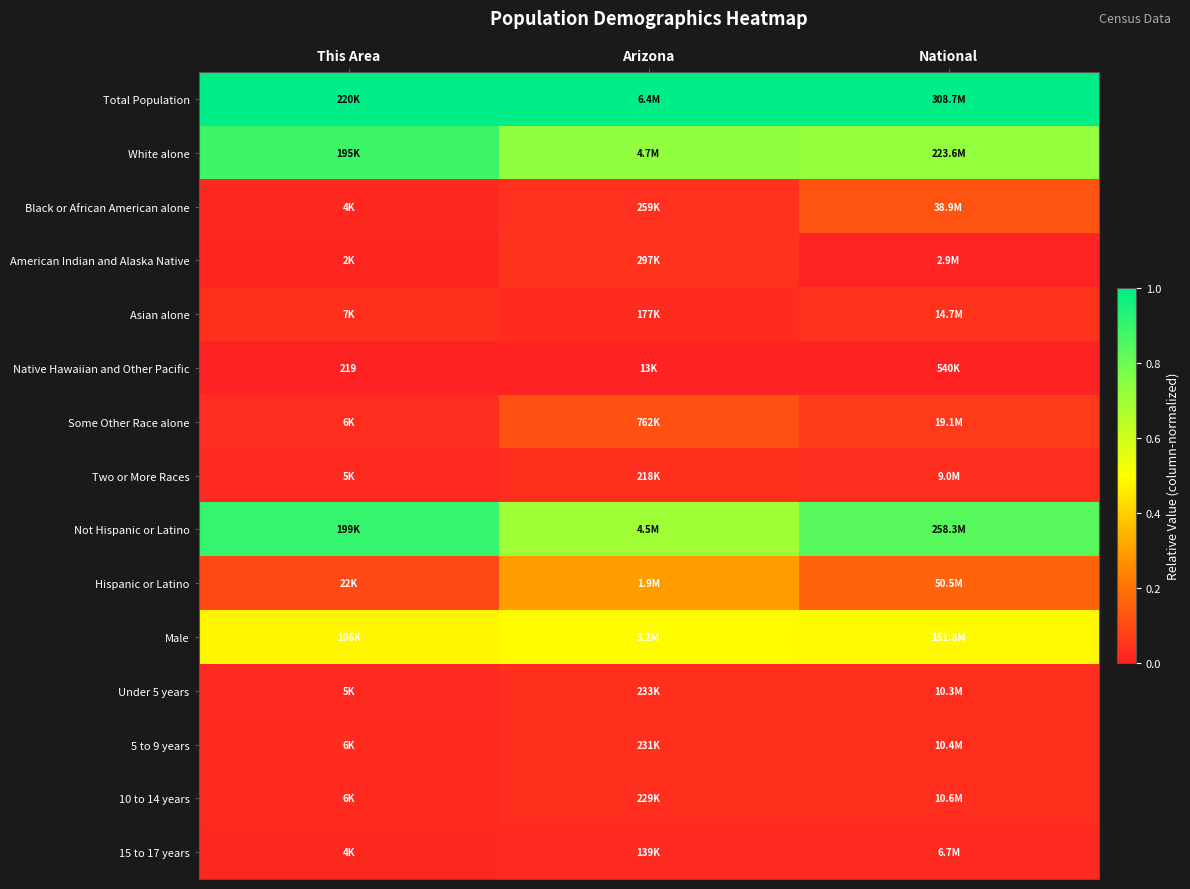

At National, list the series in order from smallest to largest.

Native Hawaiian and Other Pacific, American Indian and Alaska Native, 15 to 17 years, Two or More Races, Under 5 years, 5 to 9 years, 10 to 14 years, Asian alone, Some Other Race alone, Black or African American alone, Hispanic or Latino, Male, White alone, Not Hispanic or Latino, Total Population